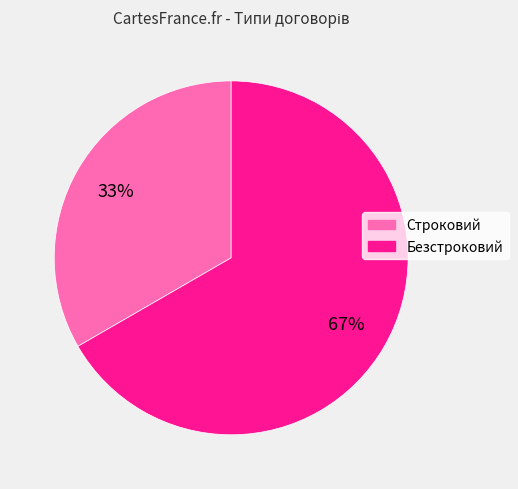

Is Строковий the majority of the pie?

No